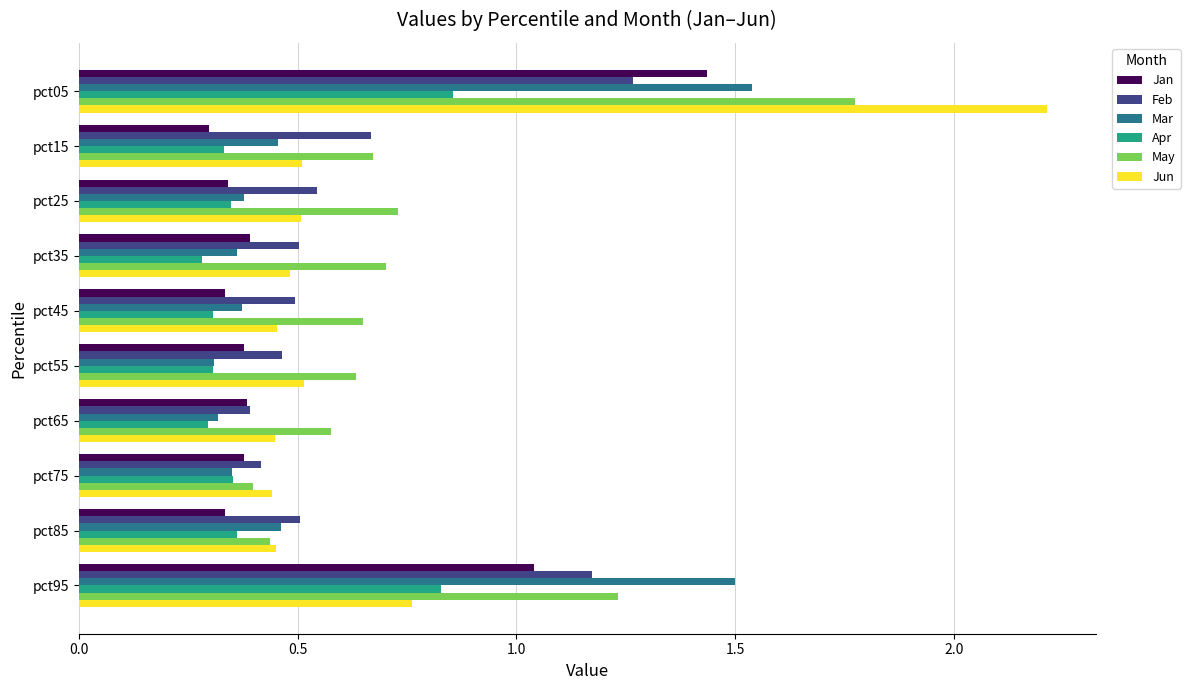

What are all the series names shown in the legend?

Jan, Feb, Mar, Apr, May, Jun